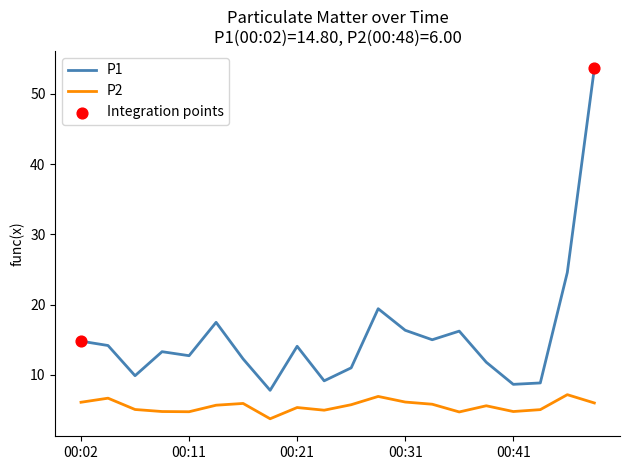

Which series has the largest total across all categories?

P1